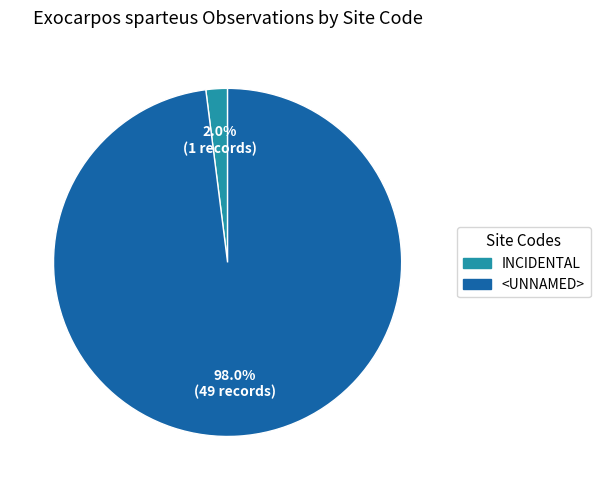

Which category has the biggest portion of the pie?

<UNNAMED>